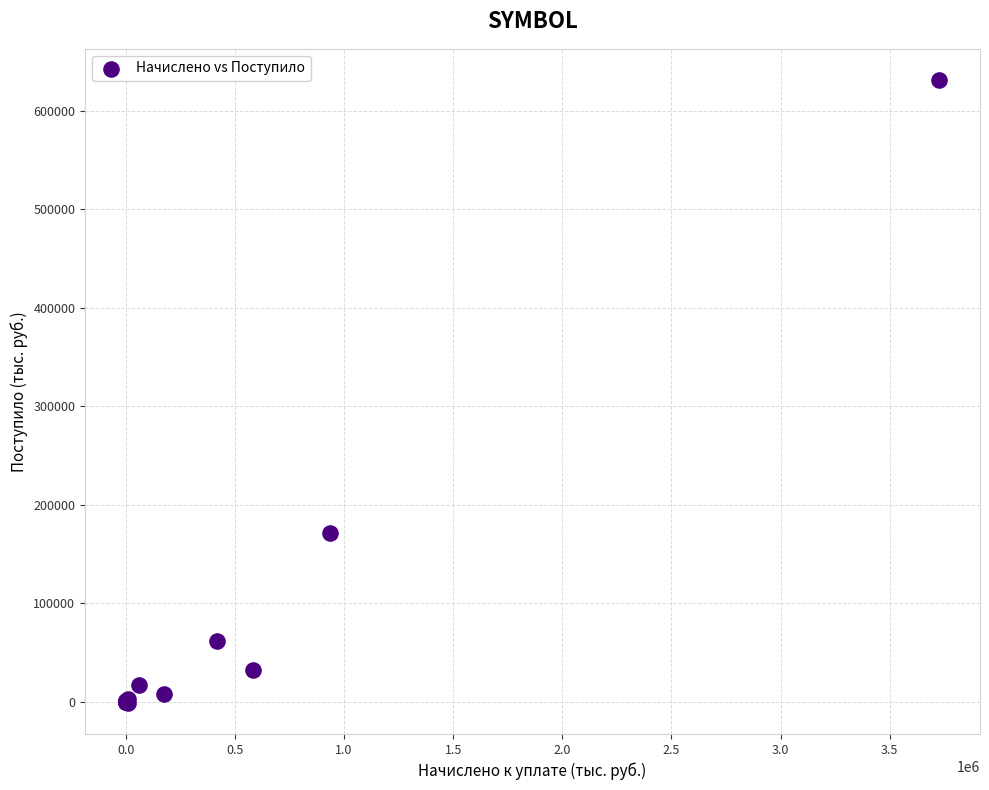

What Y value in the scatter plot is closest to 315119?

171681